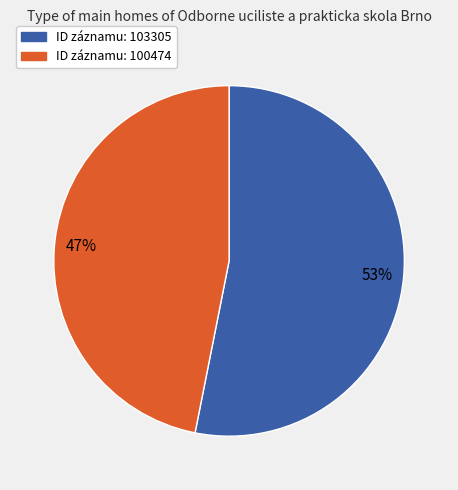

To the nearest percent, what is the difference between the largest and smallest slice percentages?

6%